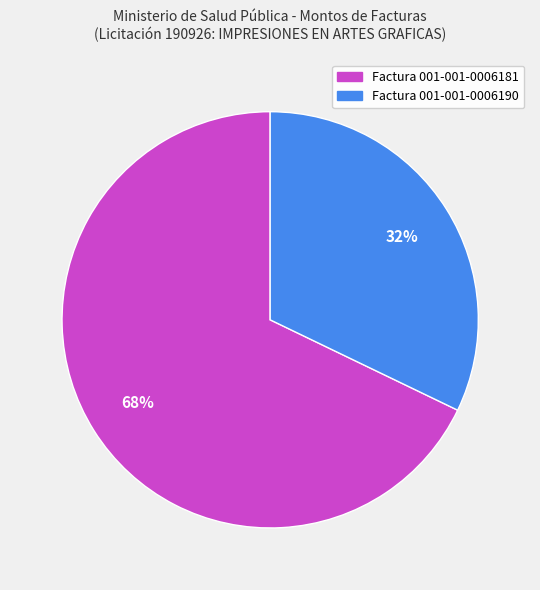

To the nearest percent, what is the average slice percentage?

50%